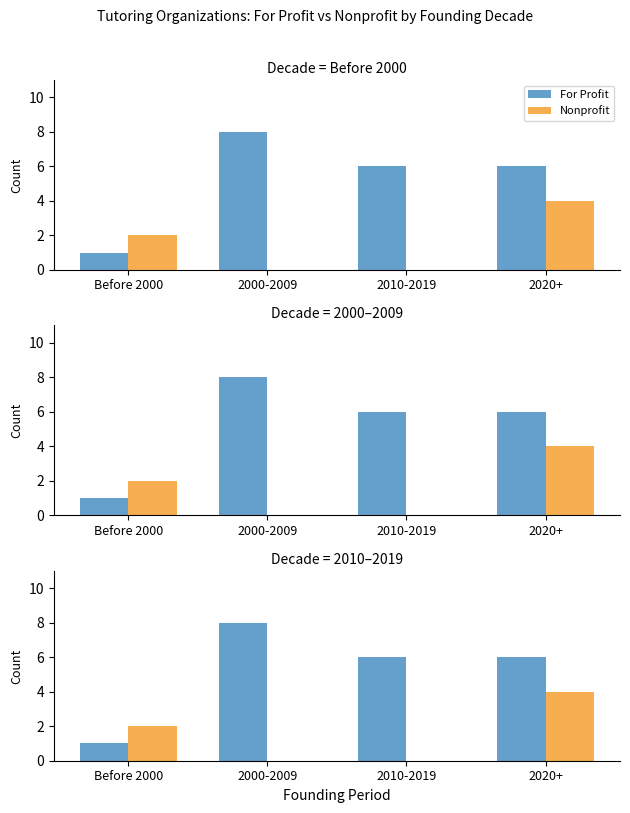

What is the difference between the maximum and minimum values in the Nonprofit series?

4